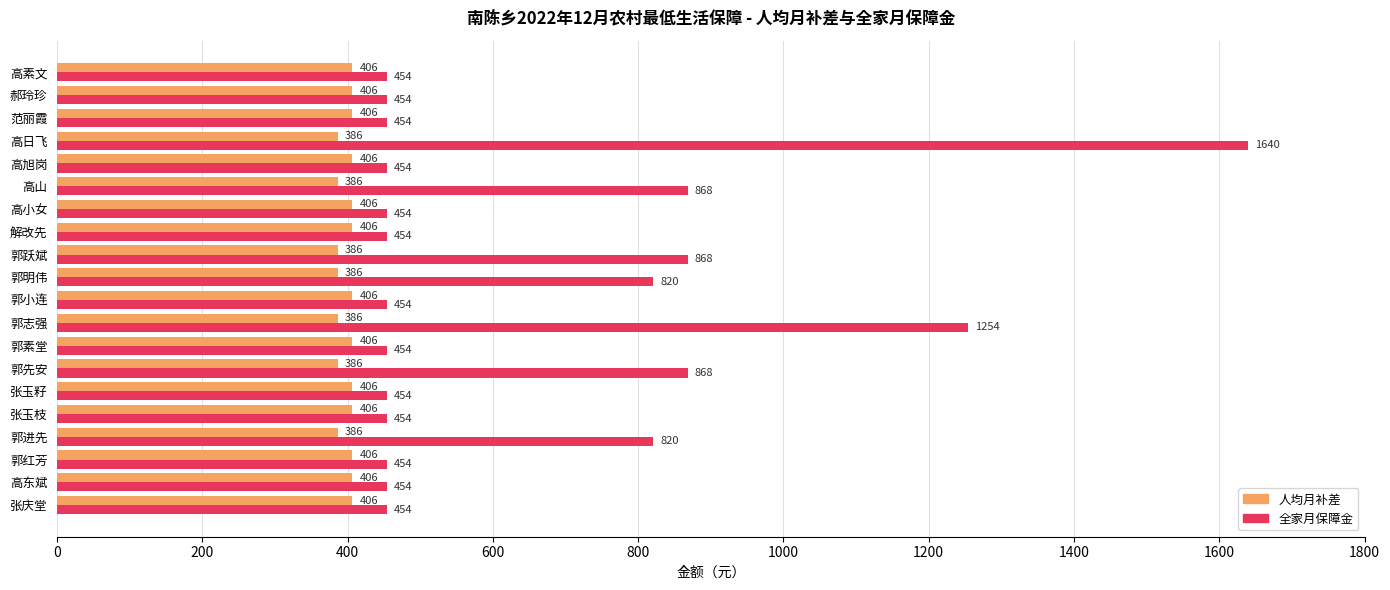

The value of 人均月补差 at 张庆堂 is 581. True or false?

False